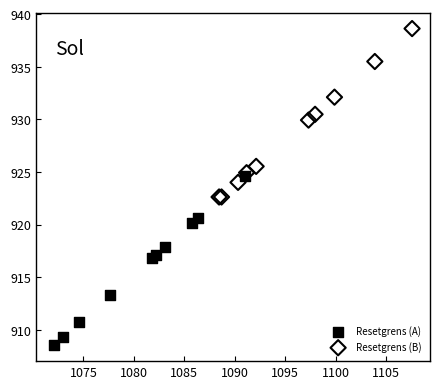

Which series contains the highest Y value?

Resetgrens (B)